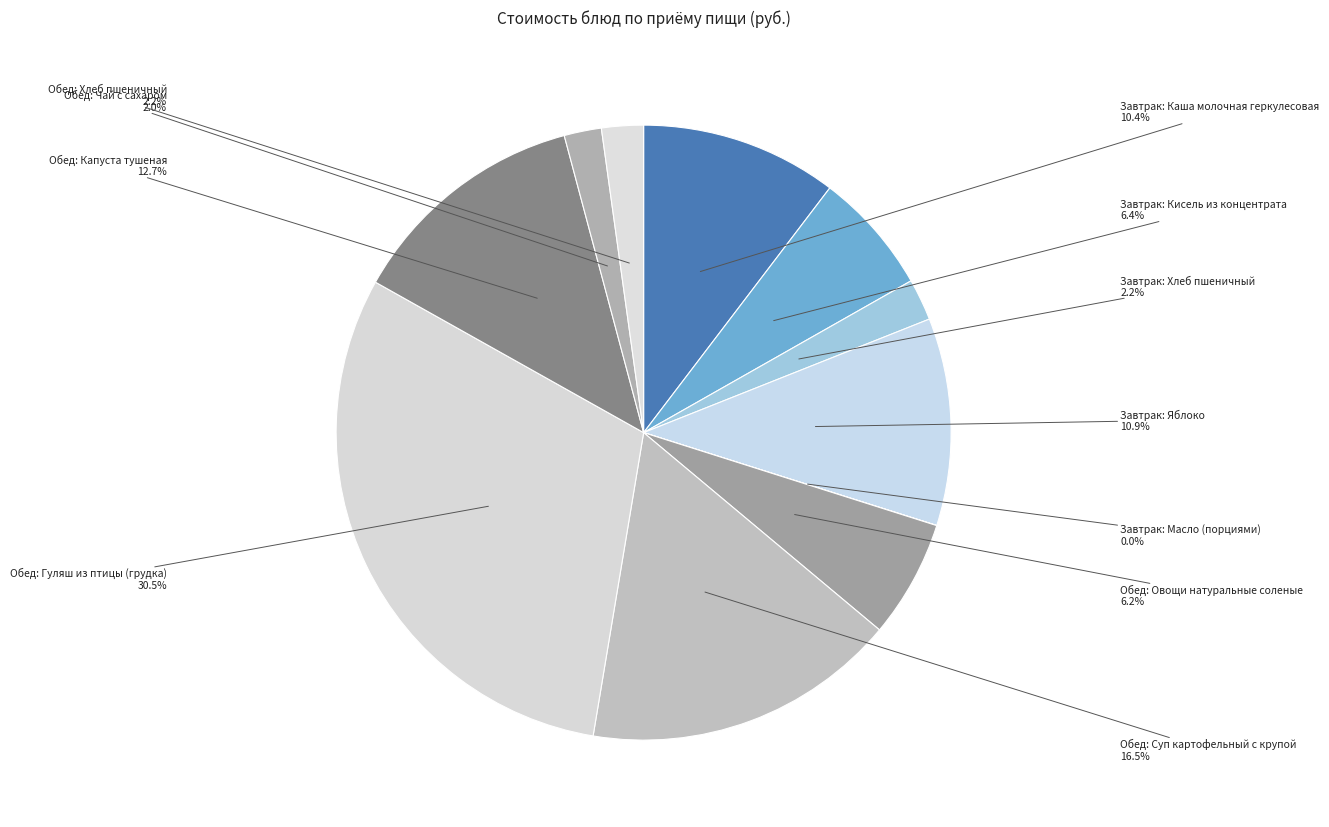

To the nearest percent, what percentage of the pie is Завтрак: Кисель из концентрата?

6%